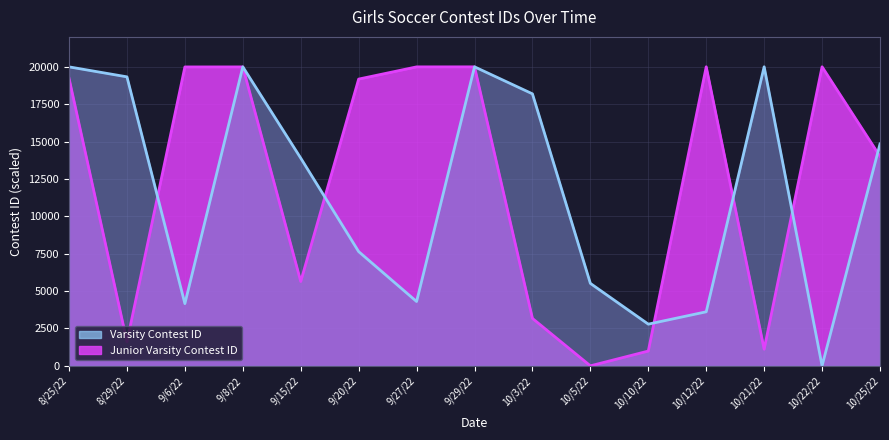

What position from the right is 9/27/22?

9